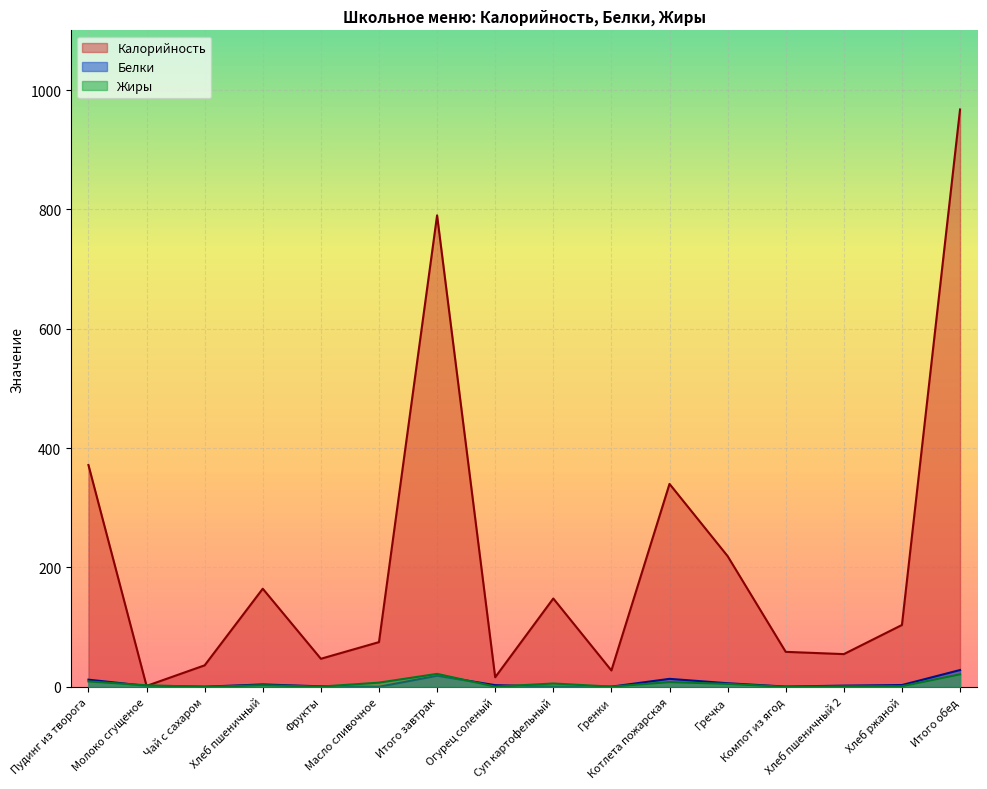

True or false: Белки and Калорийность cross at least once.

False